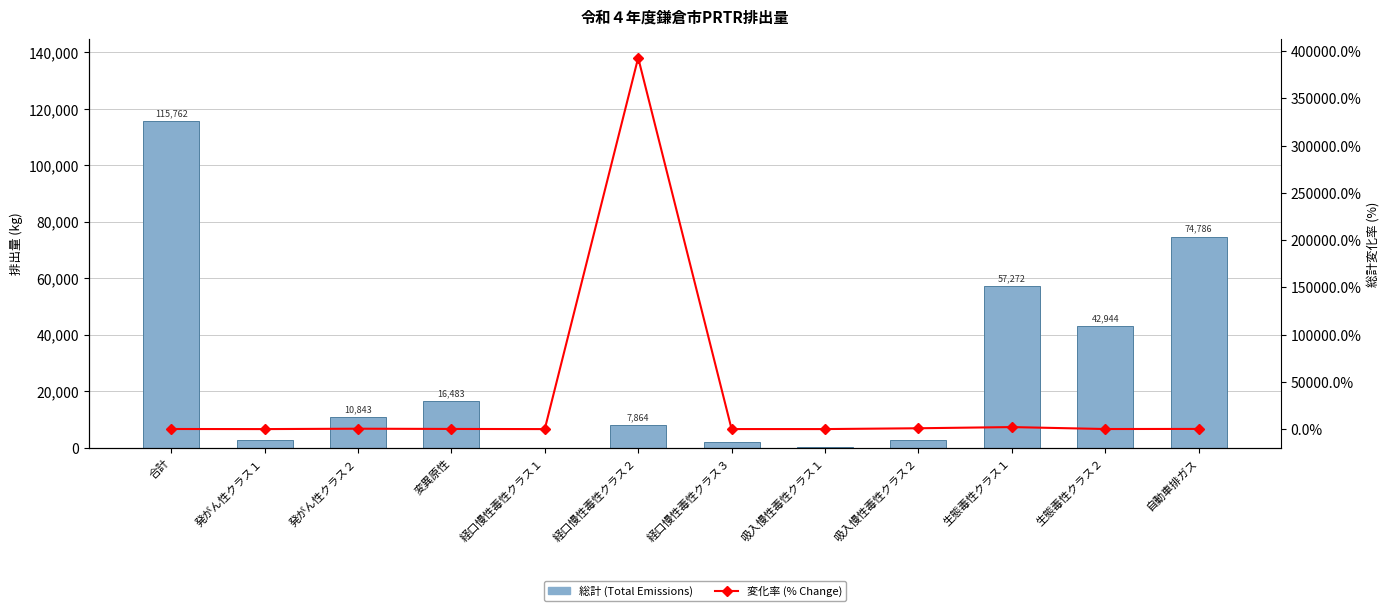

What is the highest value of the 総計 (Total Emissions) series?

115762.0